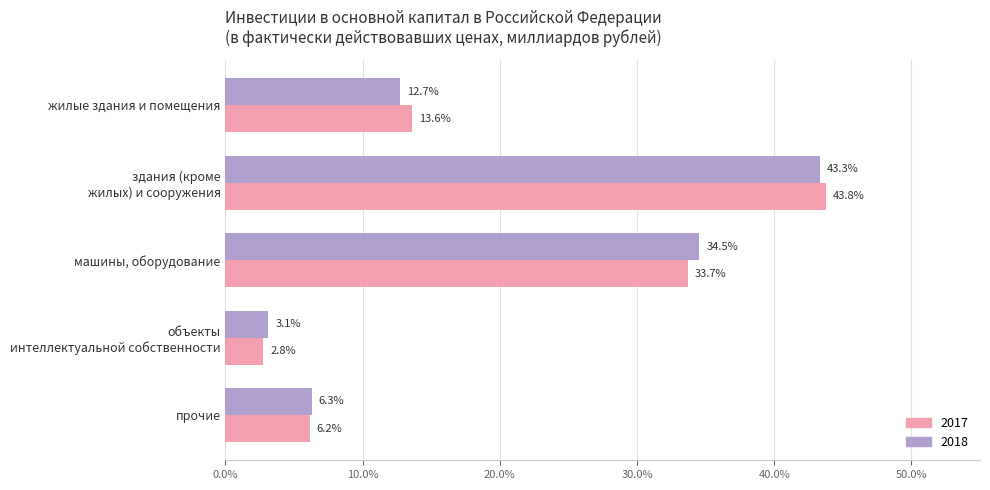

List the labels in order of 2018 value, largest first.

здания (кроме
жилых) и сооружения, машины, оборудование, жилые здания и помещения, прочие, объекты
интеллектуальной собственности